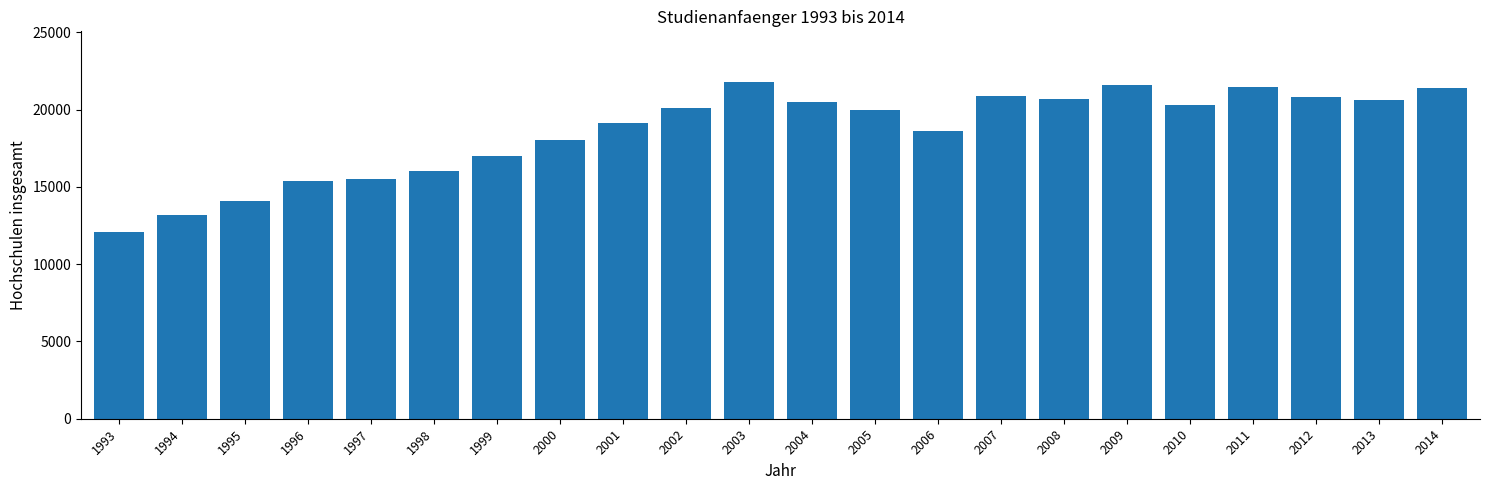

What is the value of the 6th bar from the left?

16041